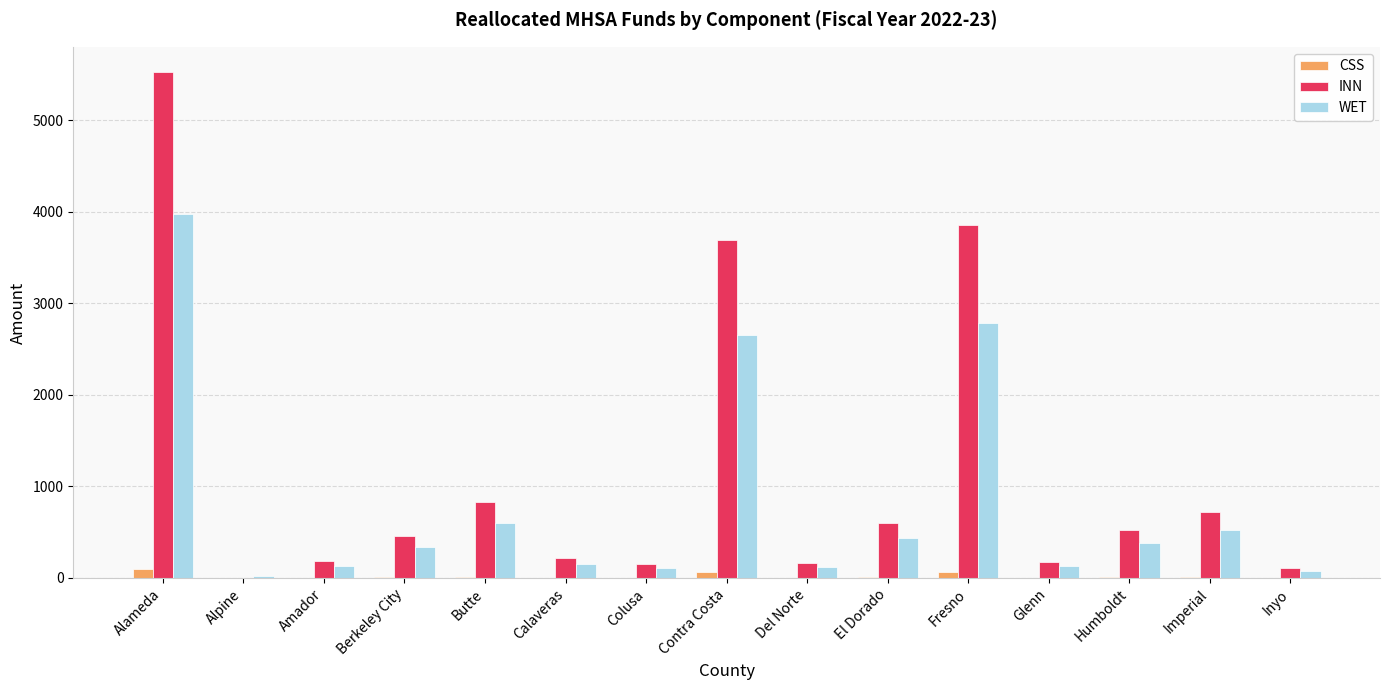

Read the WET value at Del Norte.

121.3